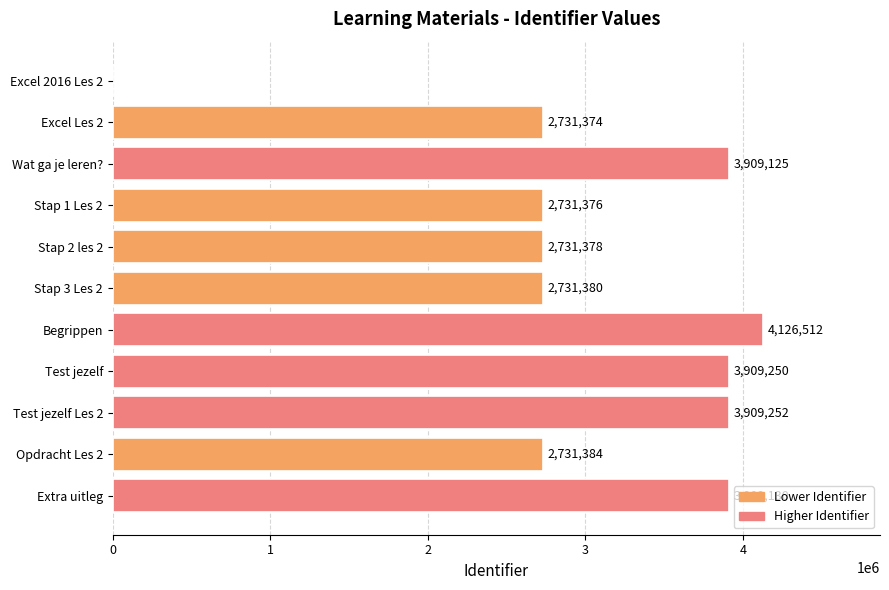

Count the number of data series in this chart.

1